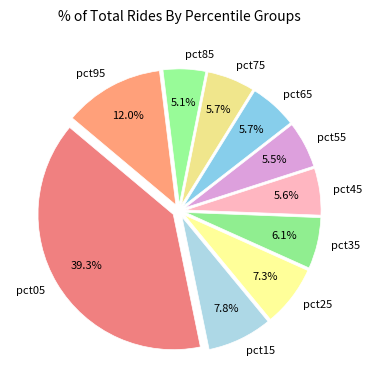

Which slice is the largest?

pct05